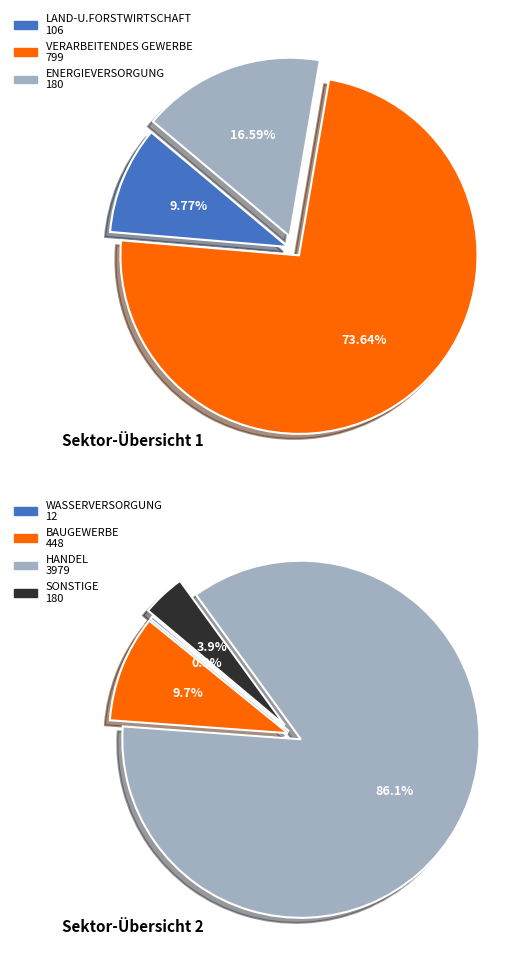

Is there any slice that represents more than half of the pie?

Yes